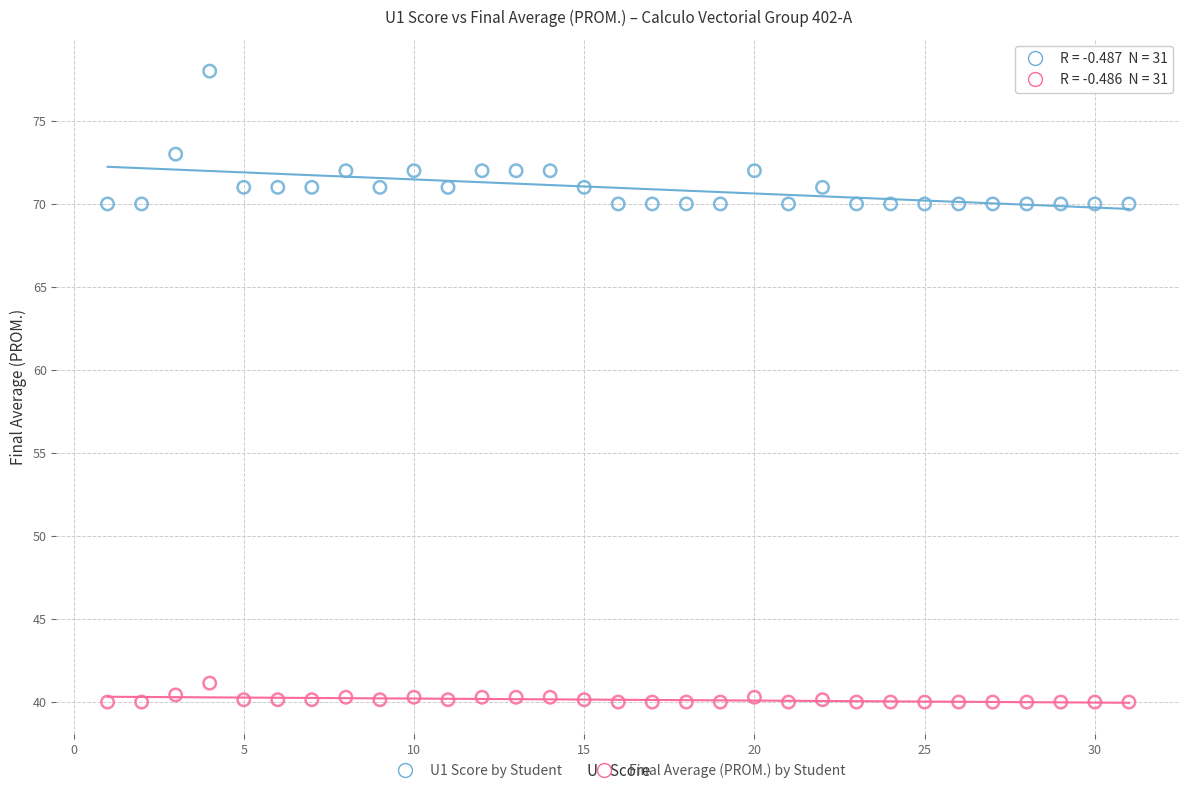

Across all data points, what is the range of Y values (max minus min)?

38.0